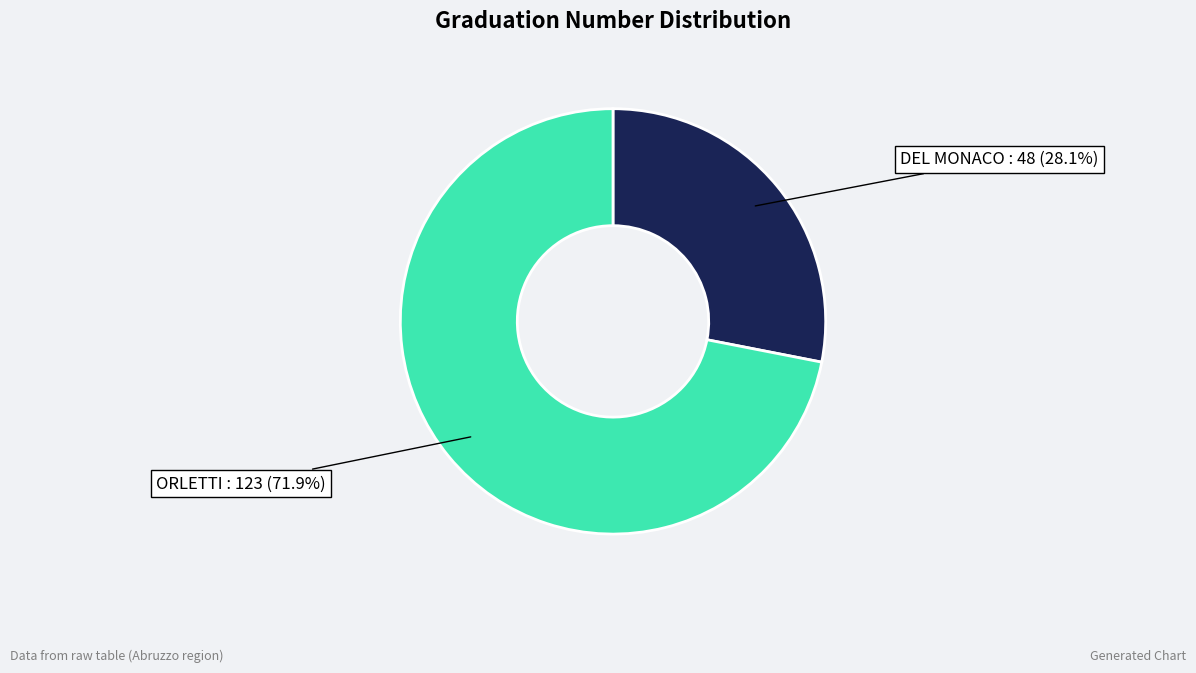

Rank the categories by value from highest to lowest.

ORLETTI, DEL MONACO